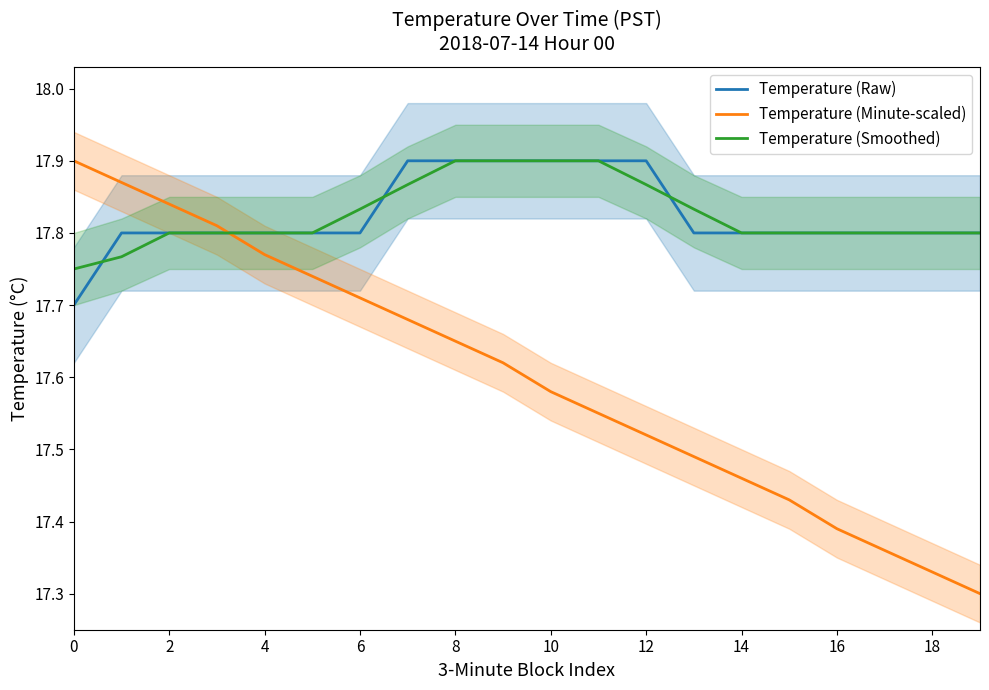

True or false: Temperature (Raw) has a value of 25.4 at 4.

False